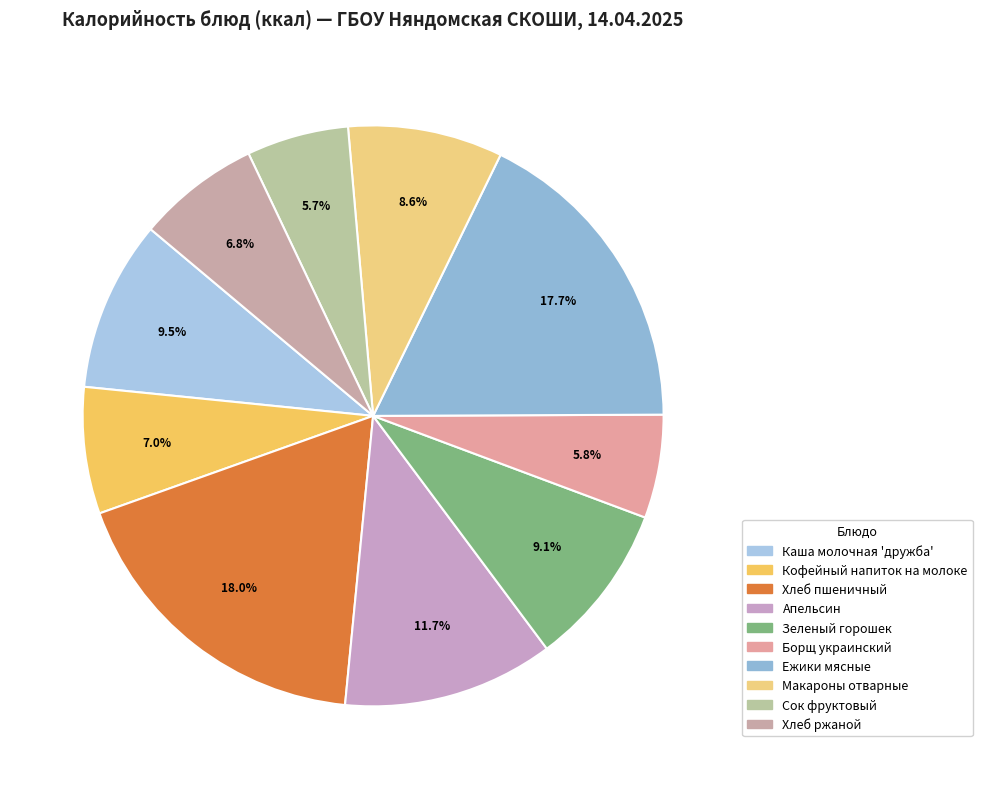

To the nearest percent, what is the average slice percentage?

10%